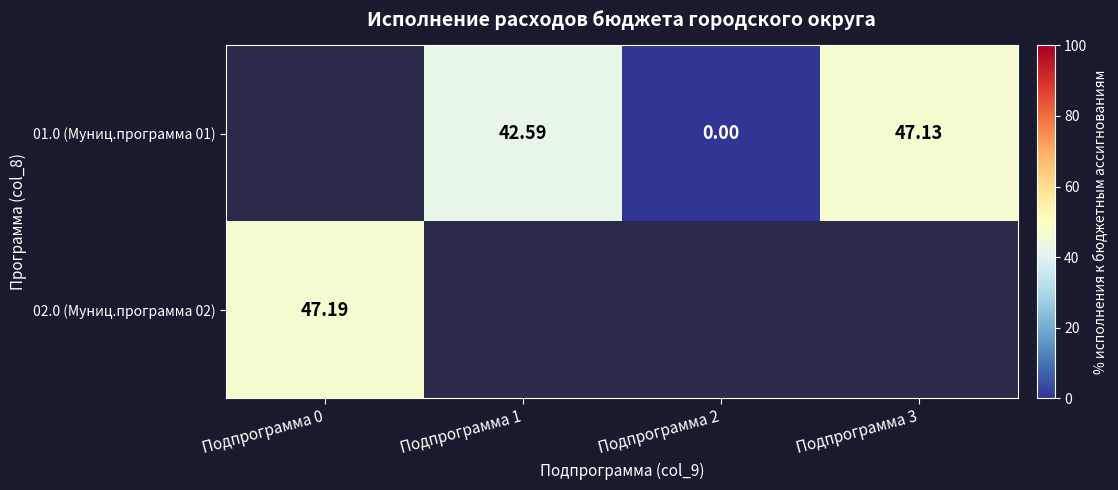

Is the value of 01.0 (Муниц.программа 01) at Подпрограмма 2 greater than the value of 02.0 (Муниц.программа 02) at Подпрограмма 0?

No